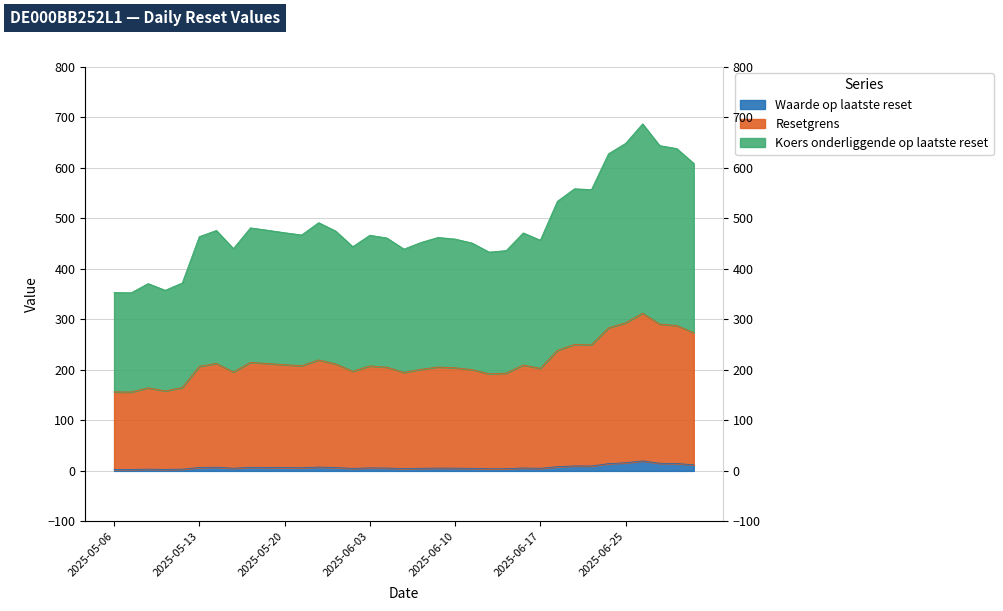

What is the maximum value shown in the chart?

687.3